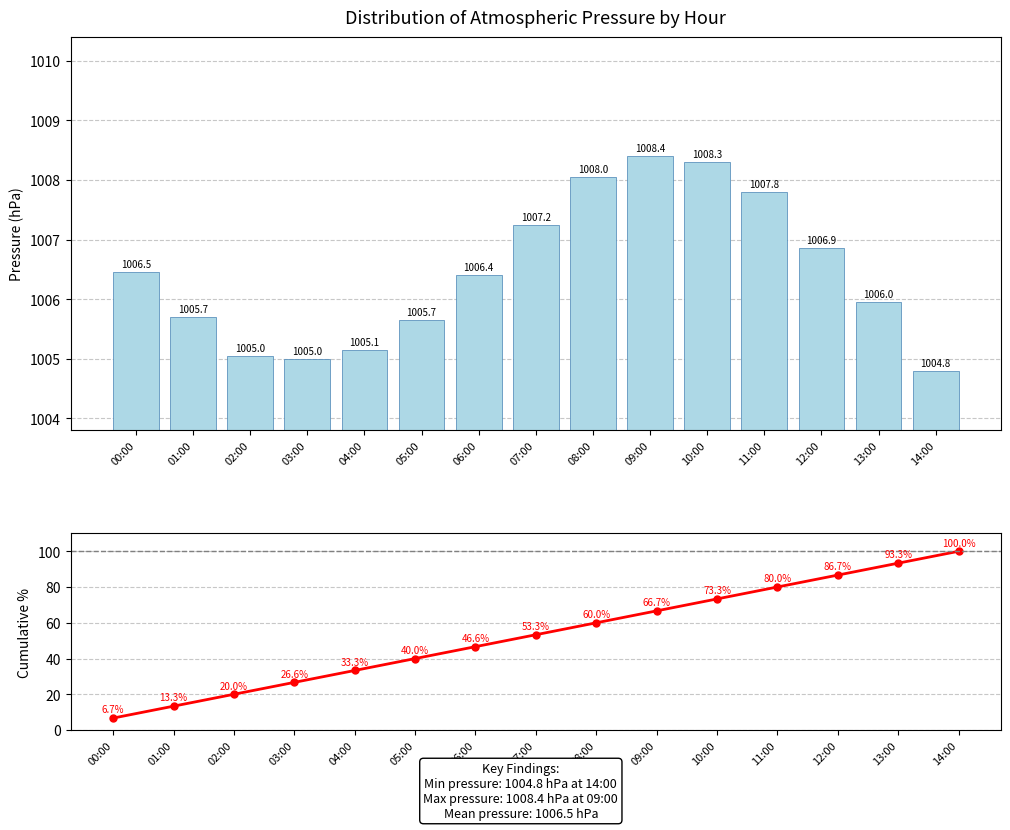

Does the chart contain stacked bars?

No